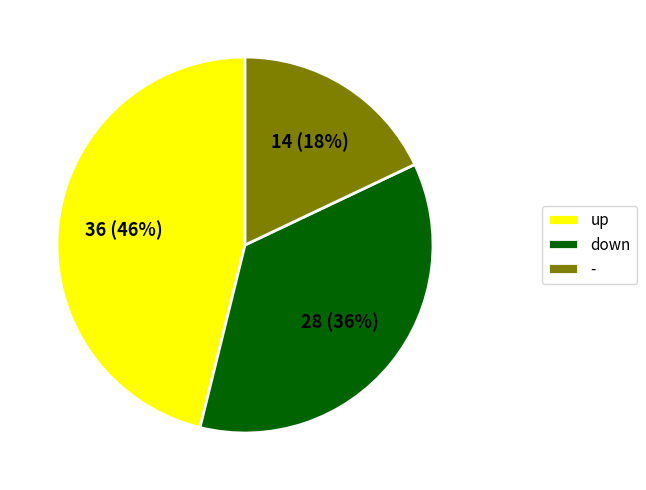

How many slices are in this pie chart?

3